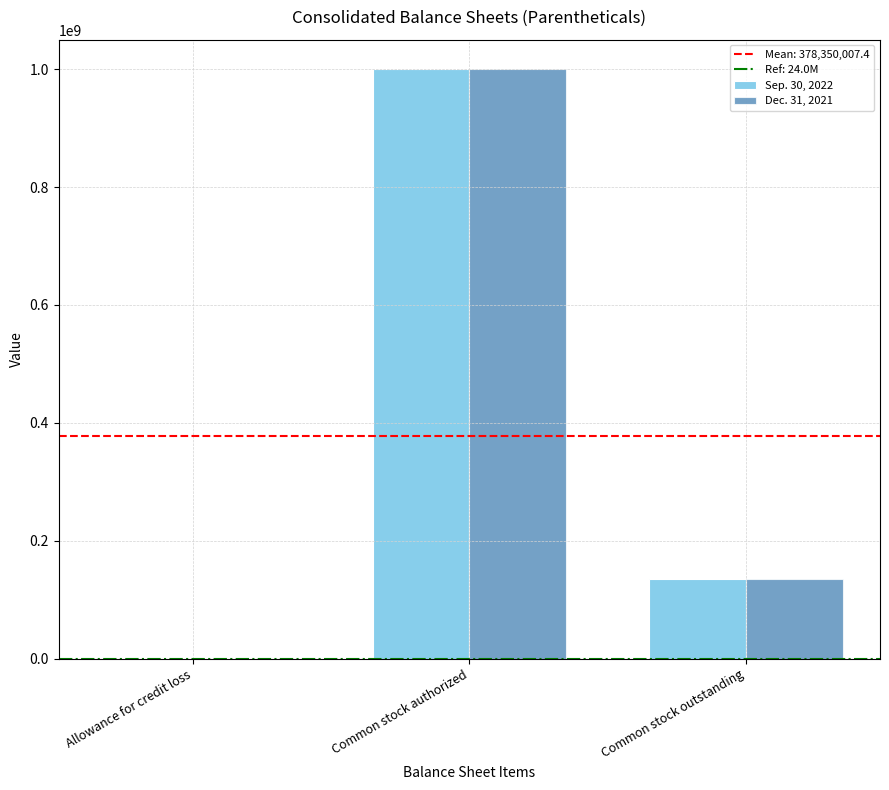

What is the sum of all Dec. 31, 2021 values?

1134800020.4